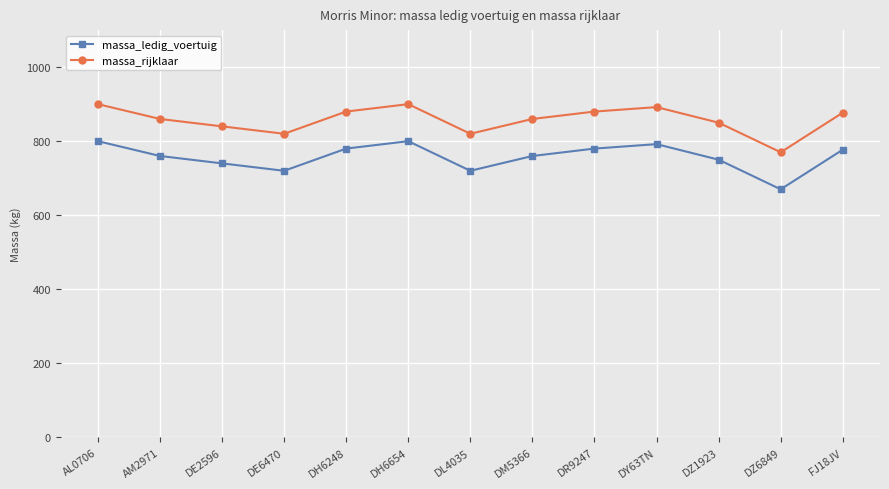

List the series in order of their peak value, lowest first.

massa_ledig_voertuig, massa_rijklaar